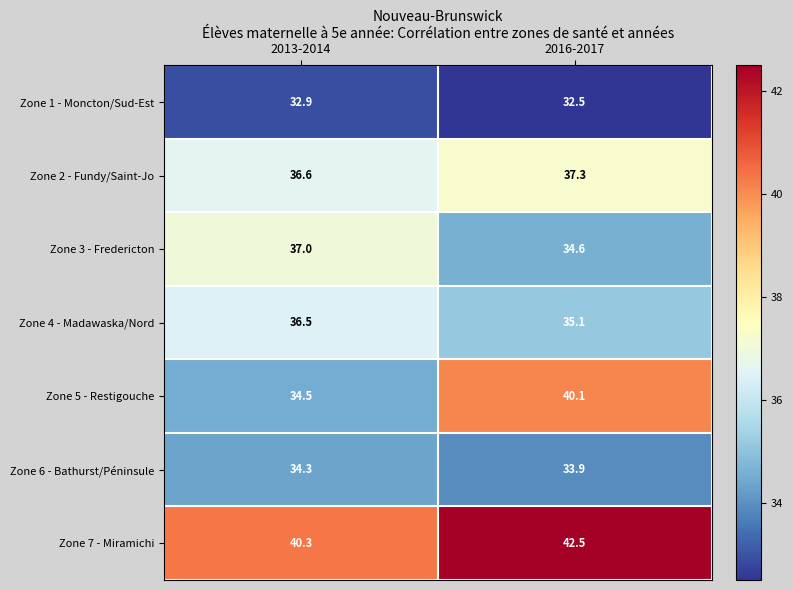

What is the average value of the Zone 2 - Fundy/Saint-Jo series?

37.0